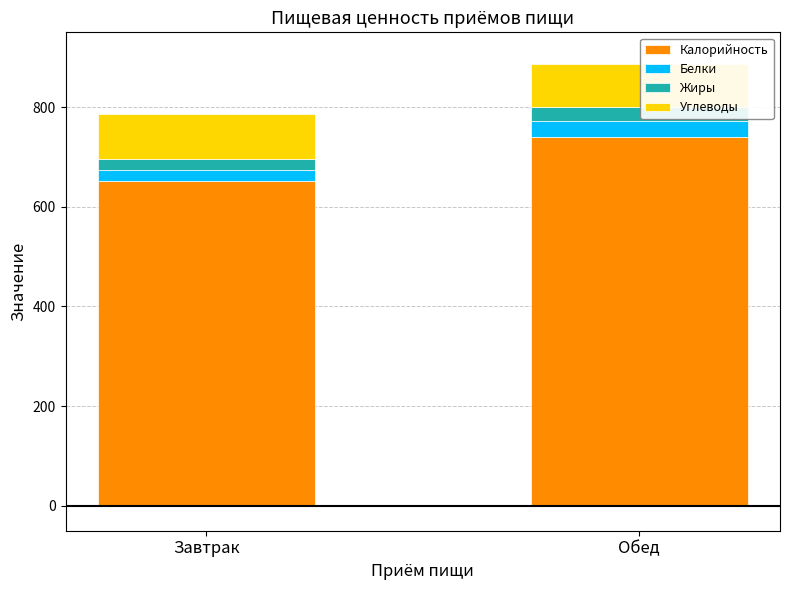

What is the lowest value of the Калорийность series?

651.0